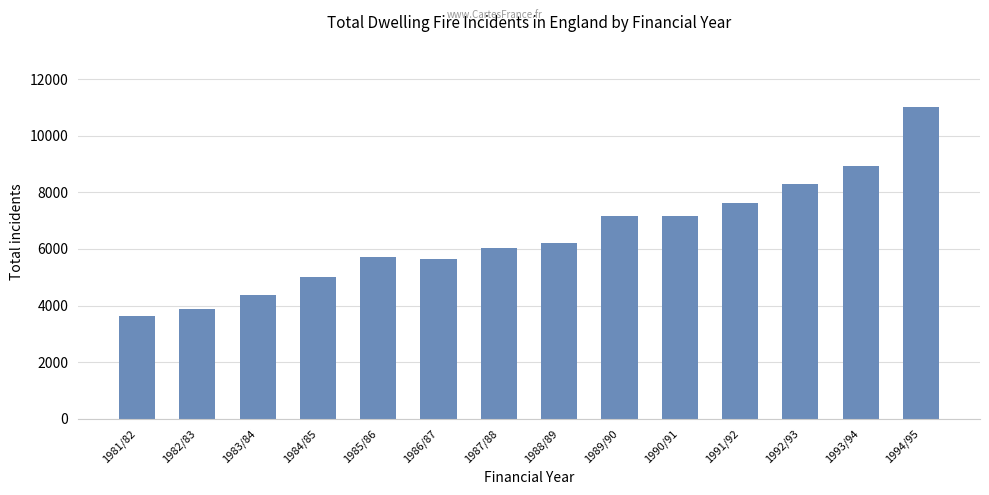

What is the label of the 5th bar from the left?

1985/86